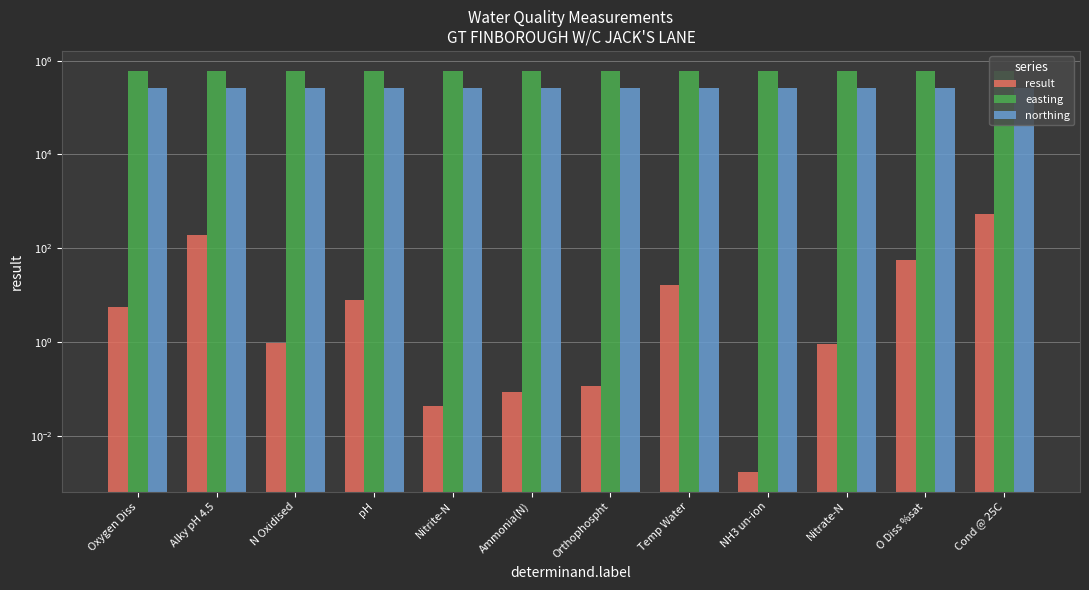

List the series in order of their peak value, lowest first.

result, northing, easting